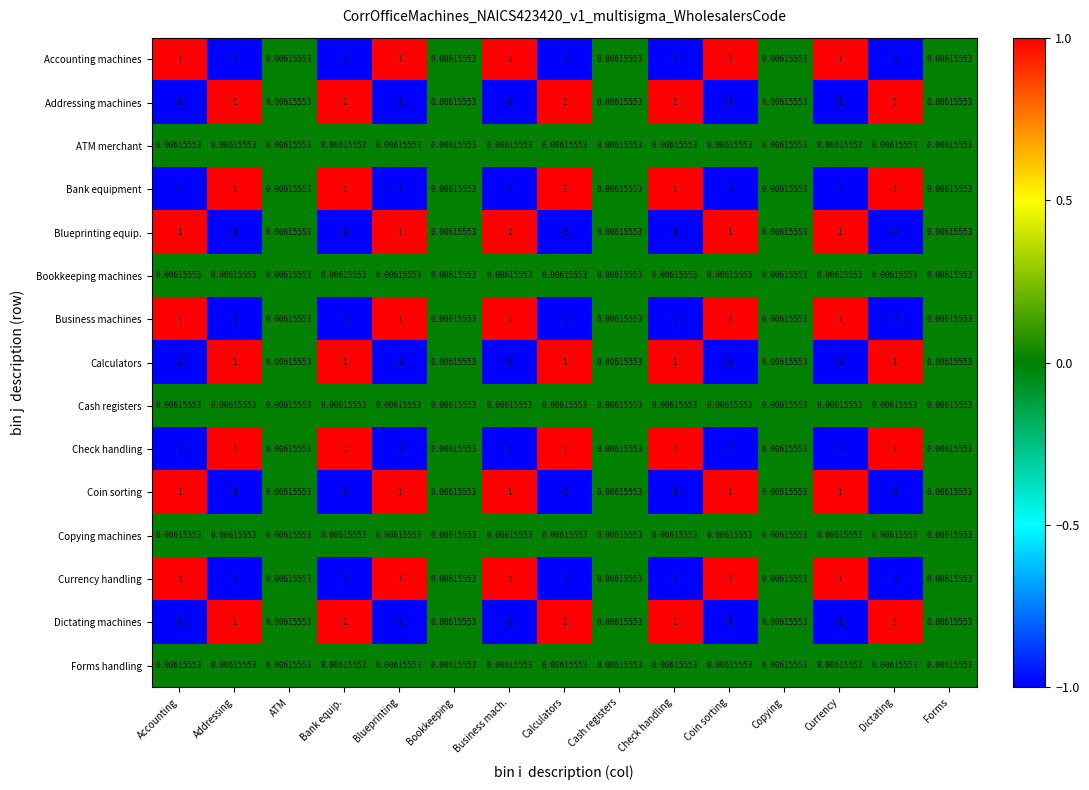

How many values in Currency handling are above zero?

10